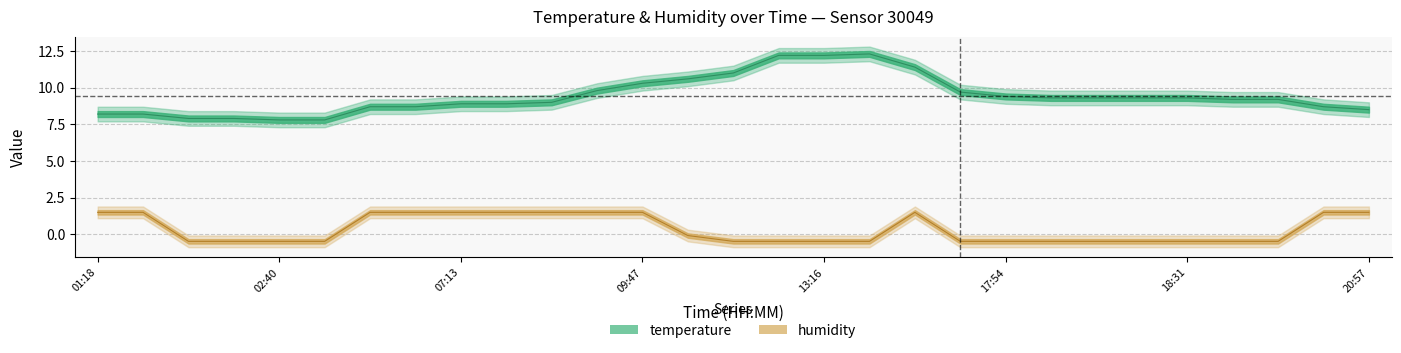

What is the value of the temperature point at the 29th from the left?

8.5